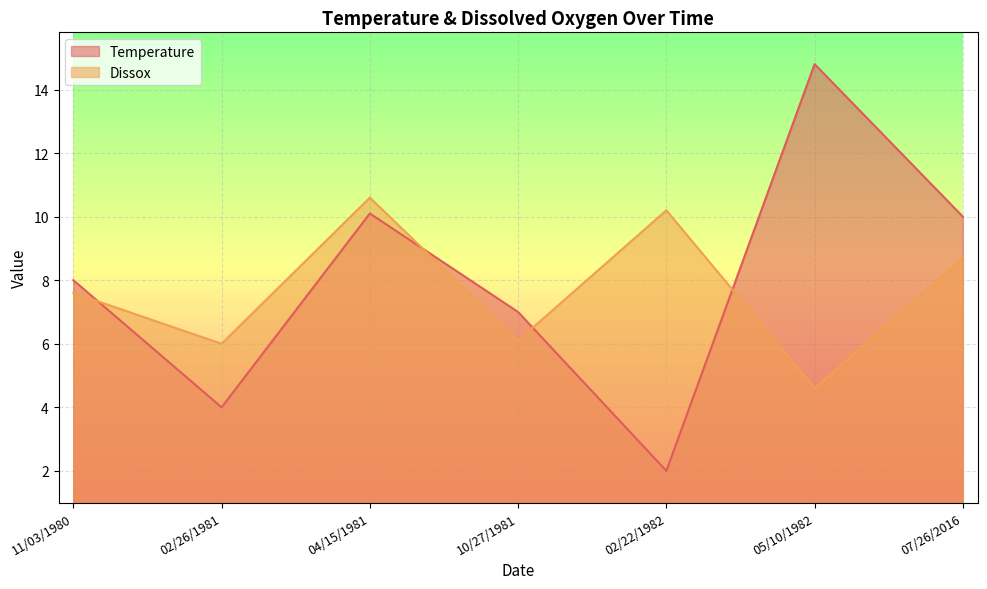

What is the sum of the Temperature values at 02/26/1981 and 04/15/1981?

14.1